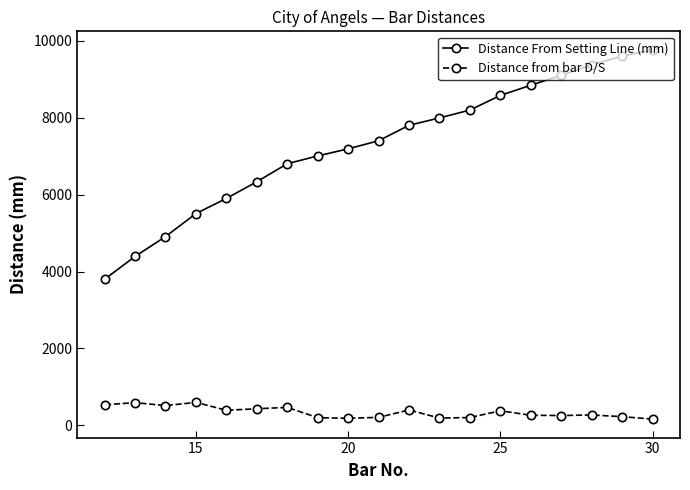

Is it true that Distance from bar D/S equals 669 at 35?

False